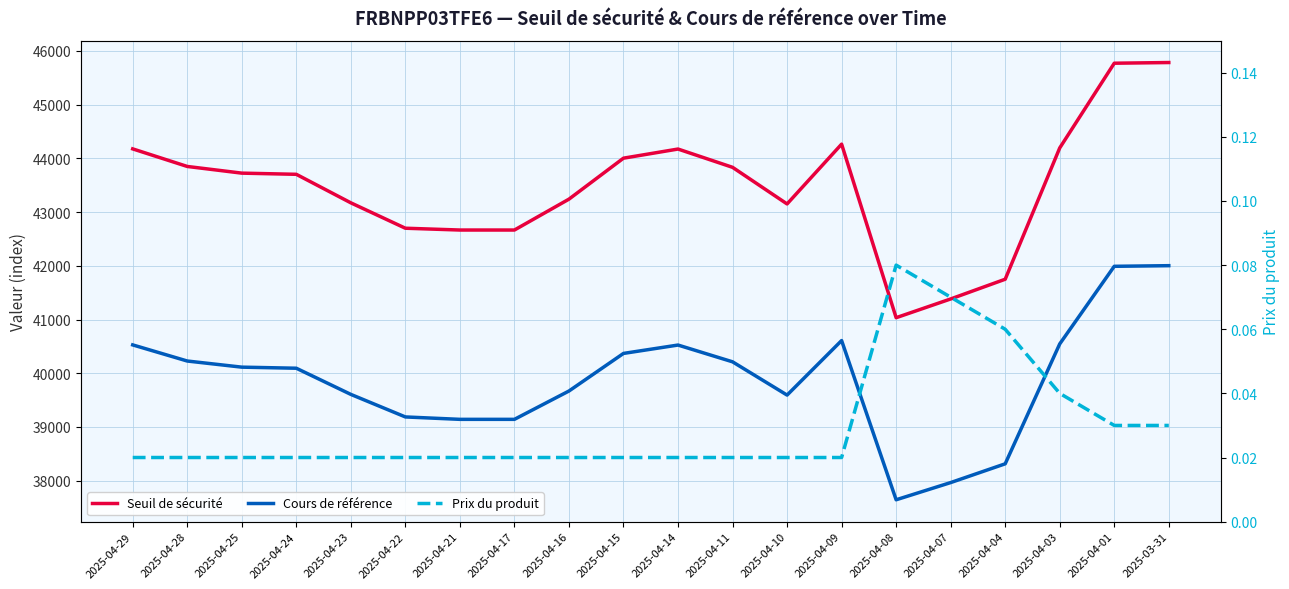

True or false: Cours de référence has a value of 39142.2 at 2025-04-21.

True